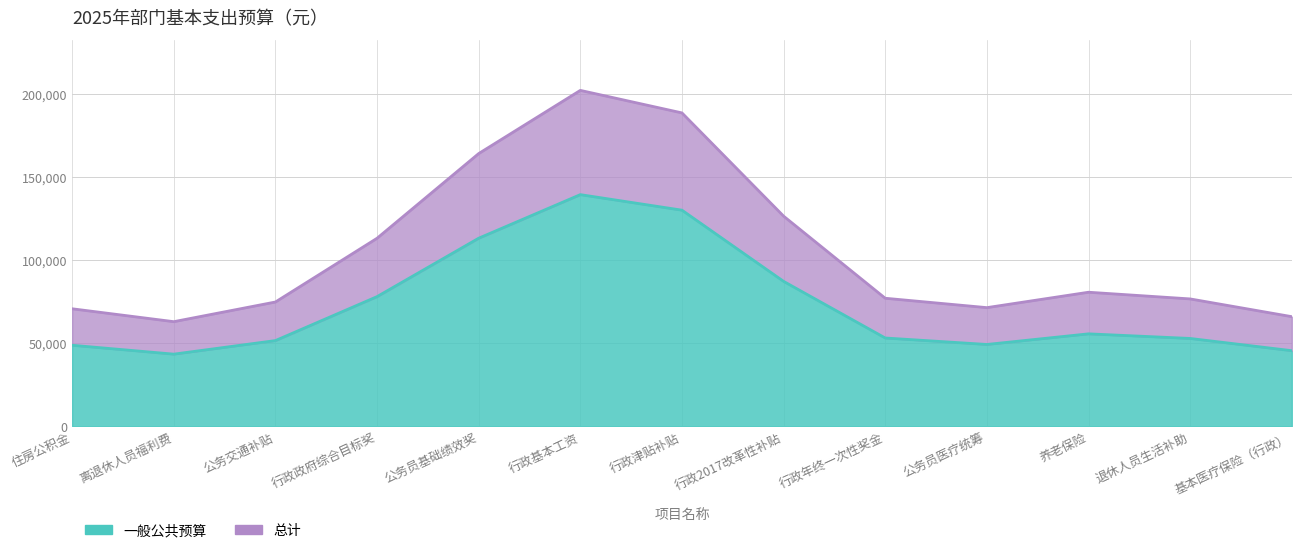

What is the label of the 13th point from the right?

住房公积金